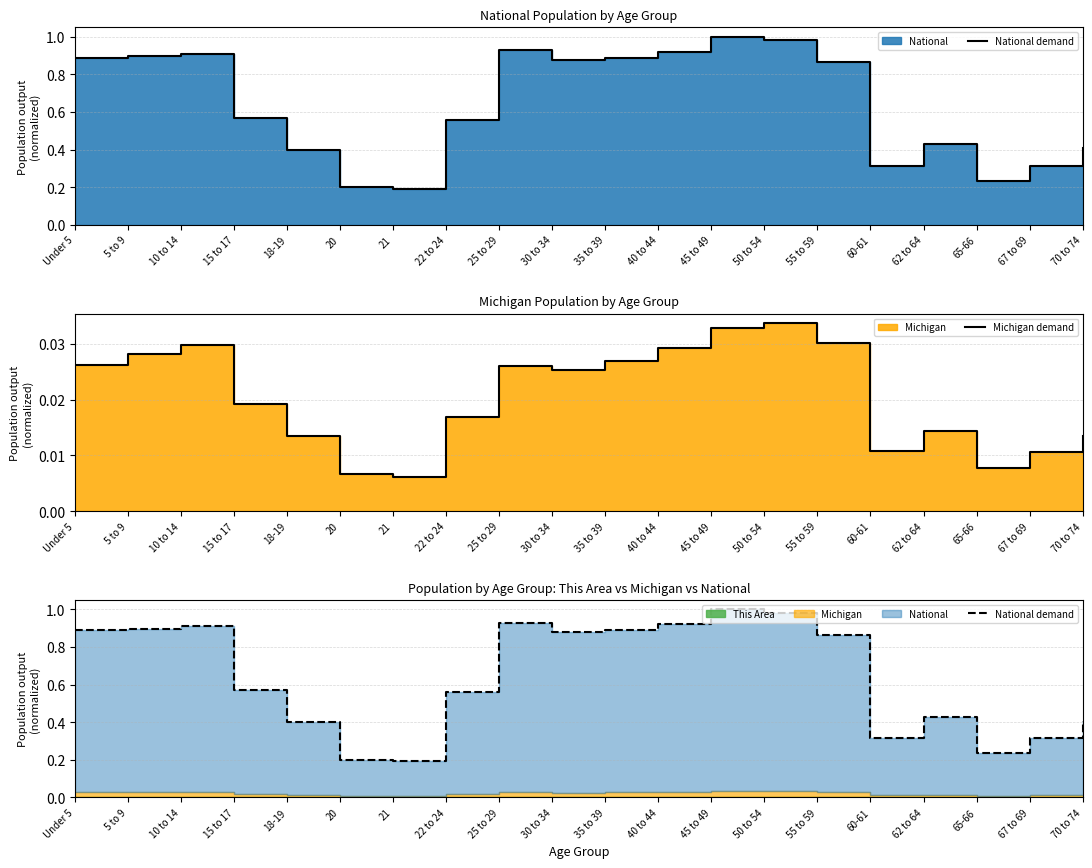

In National demand, how many points are lower than both neighbors (excluding endpoints)?

4